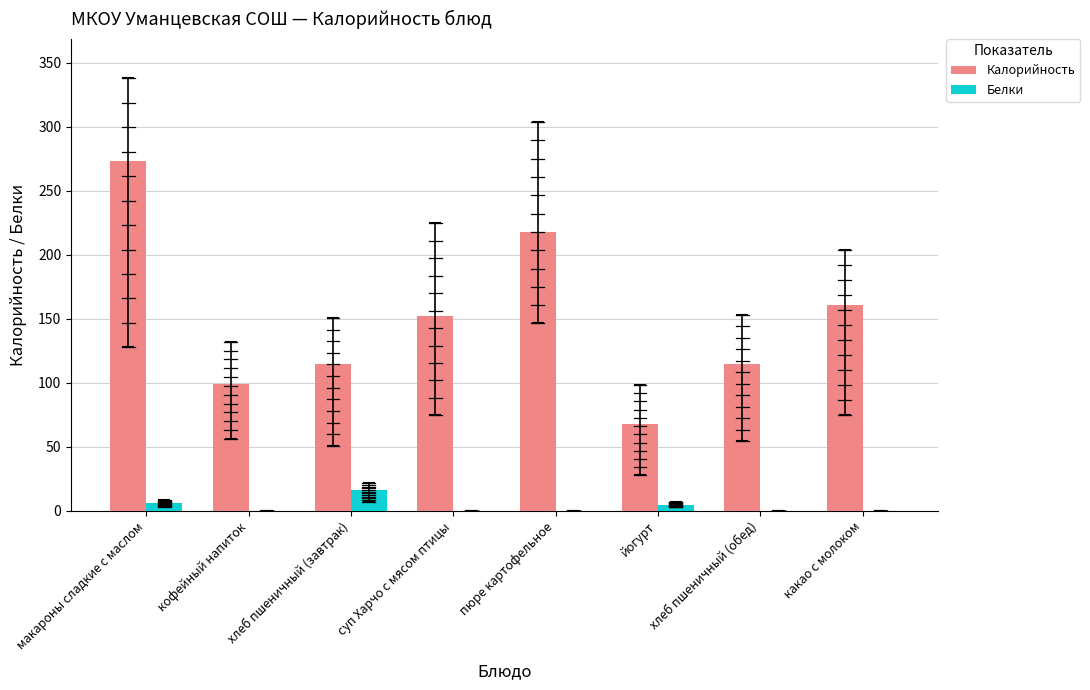

What is the sum of all Белки values?

27